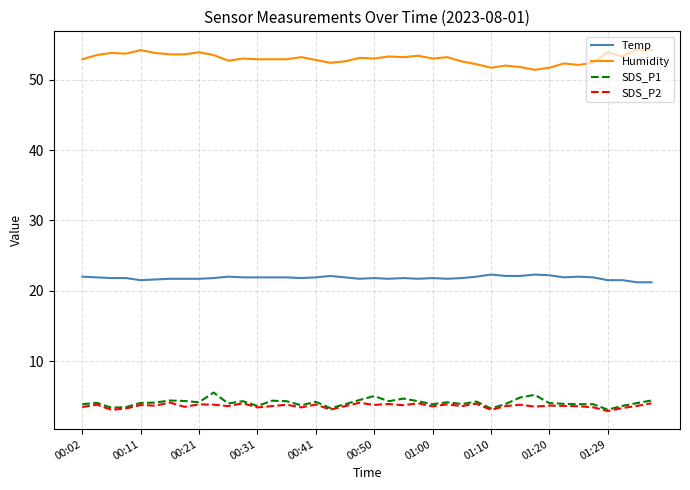

What is the lowest value of the SDS_P1 series?

3.1